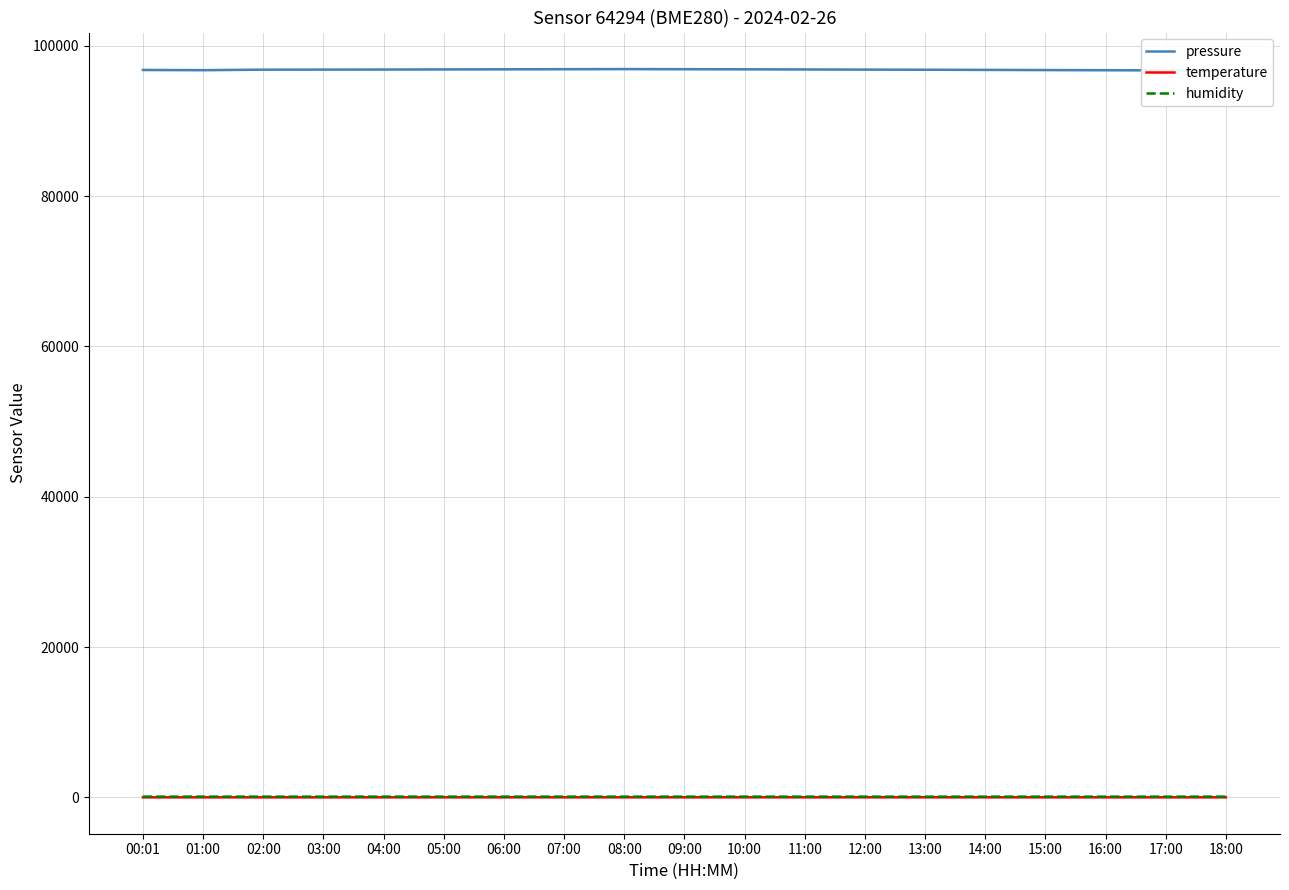

True or false: humidity has a value of 136.2 at 12:00.

False